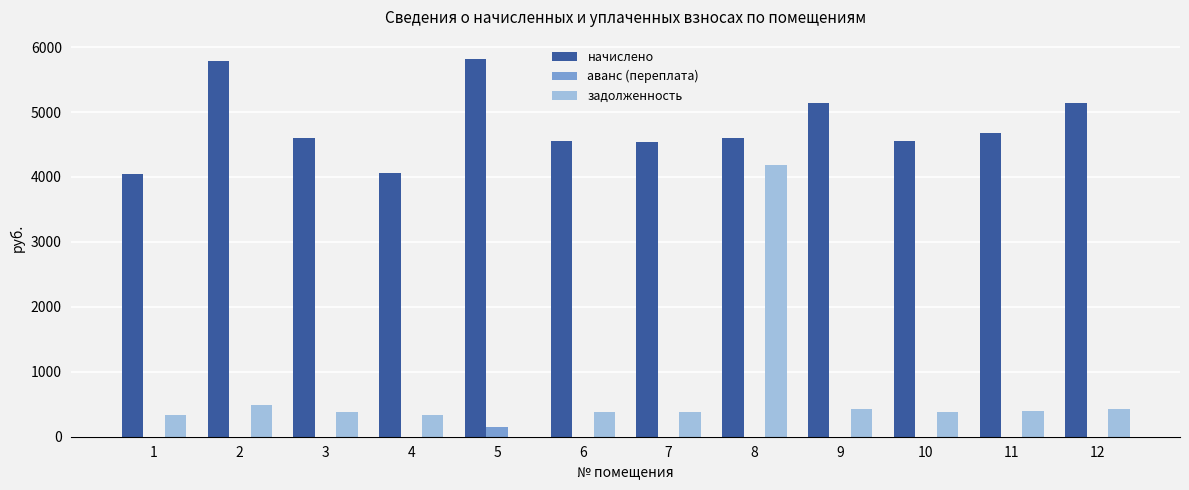

The value of задолженность at 6 is 379.6. True or false?

True